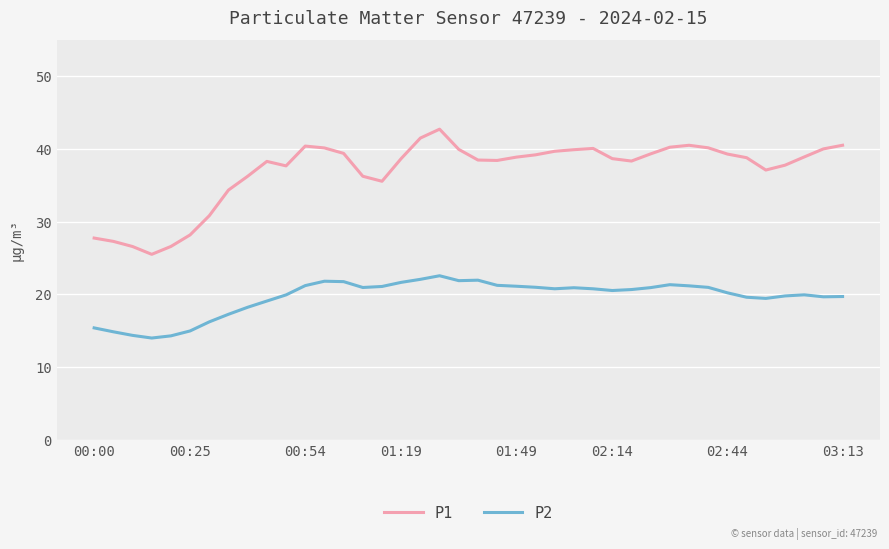

List the series in order of their peak value, highest first.

P1, P2